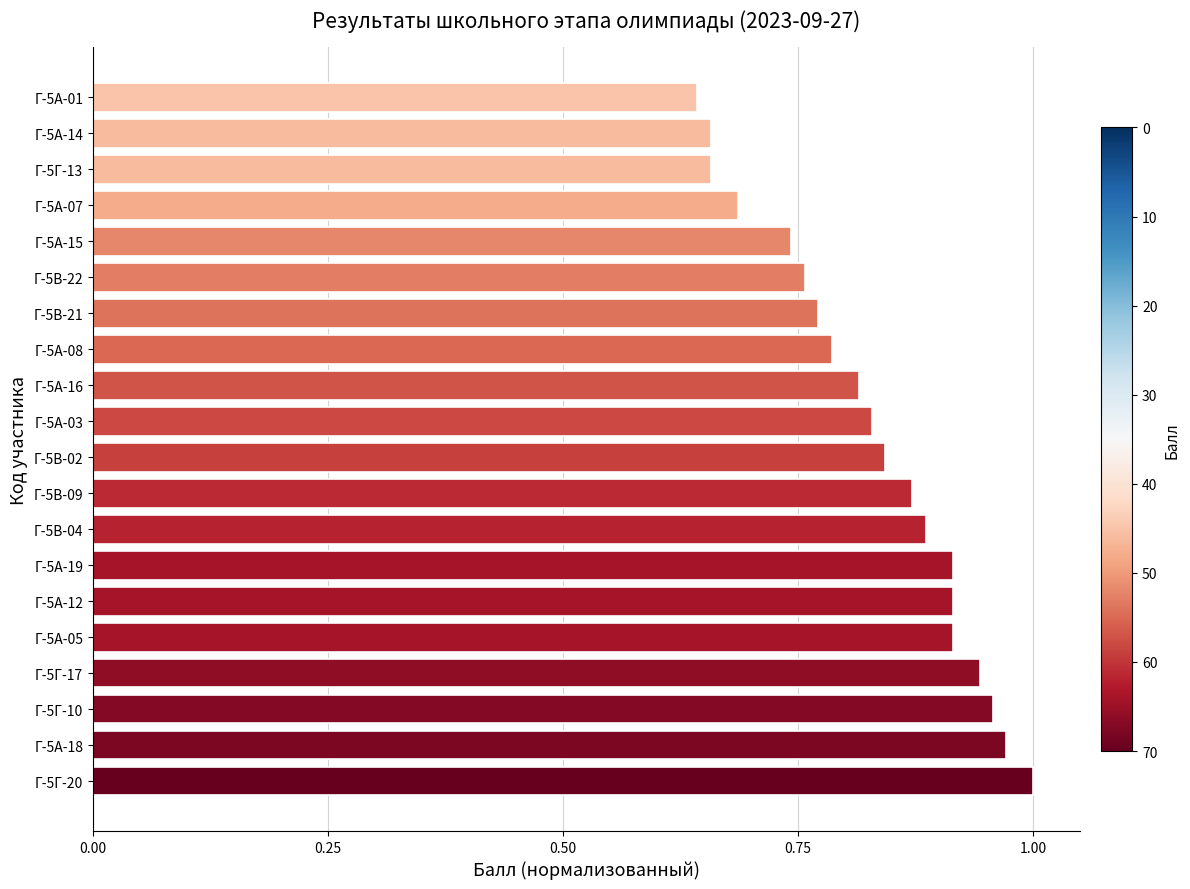

Between Г-5В-04 and Г-5Г-13, which is larger?

Г-5В-04